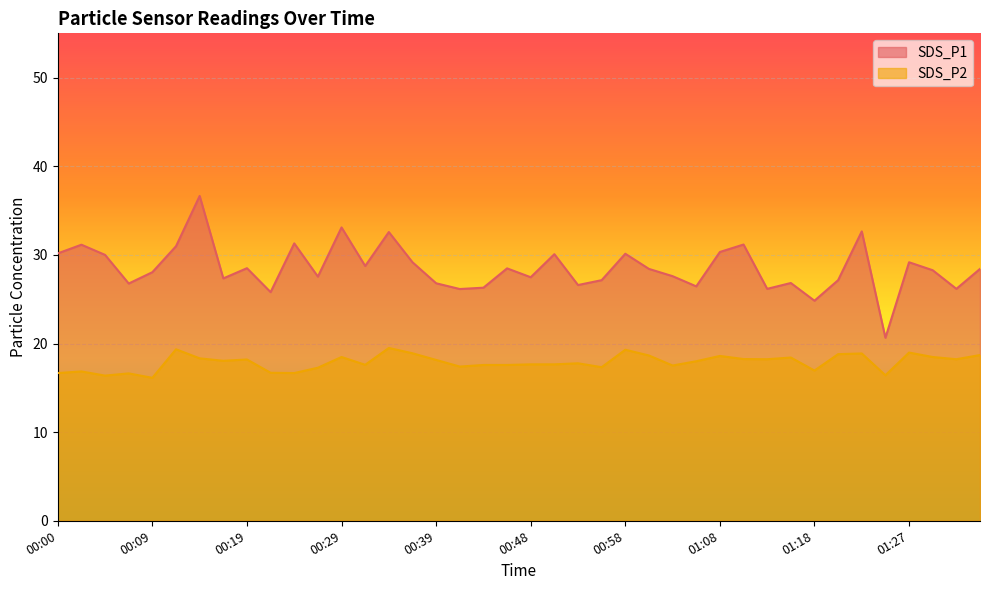

What is the value of the SDS_P2 point at the 2nd from the left?

16.9